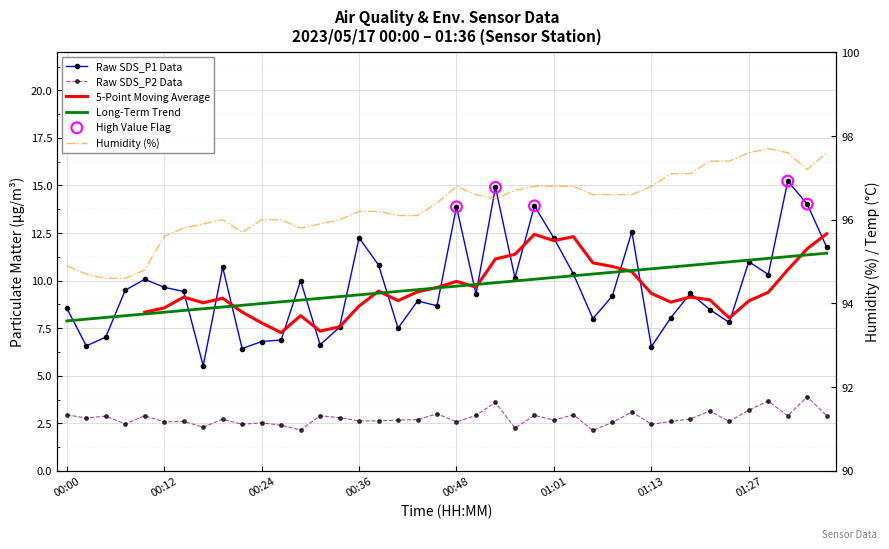

Which series has the largest Y range (max minus min)?

SDS_P1